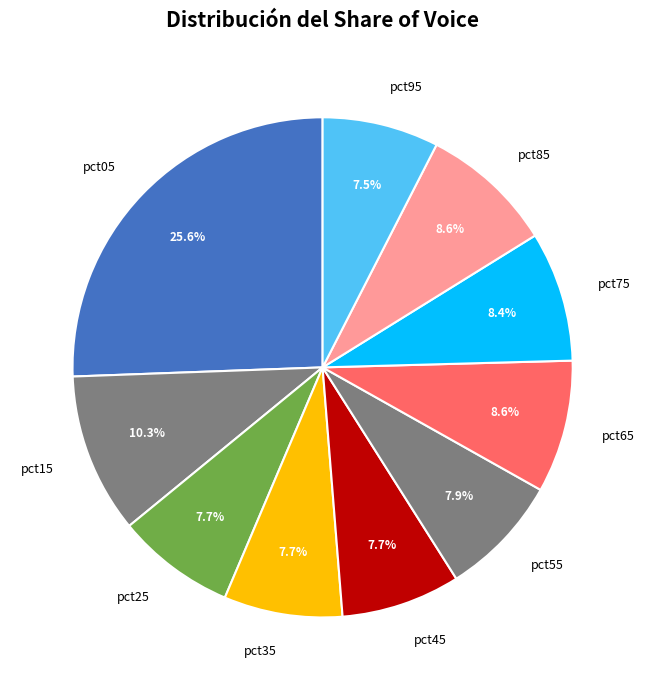

How many segments does this pie chart have?

10